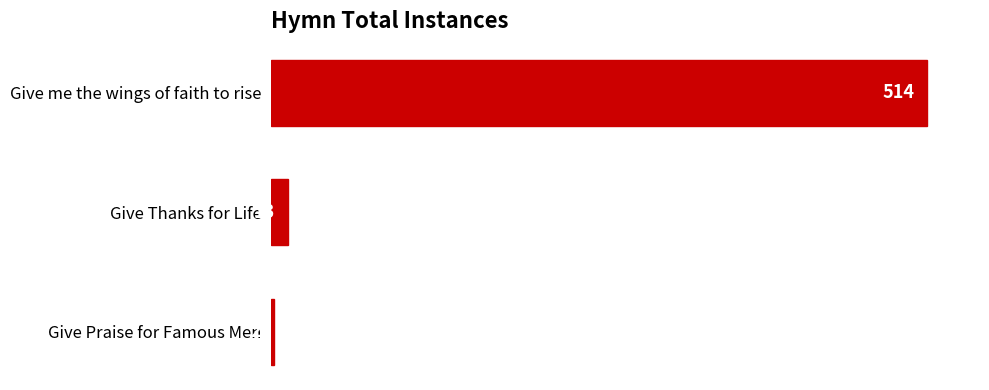

What is the sum of all values?

529